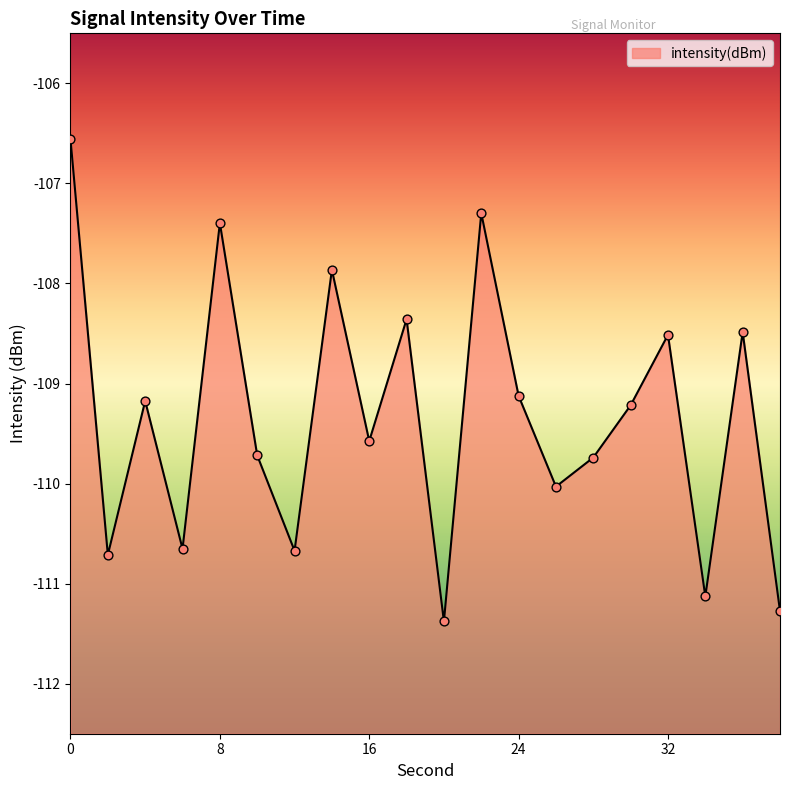

Between 38 and 32, which is larger?

32